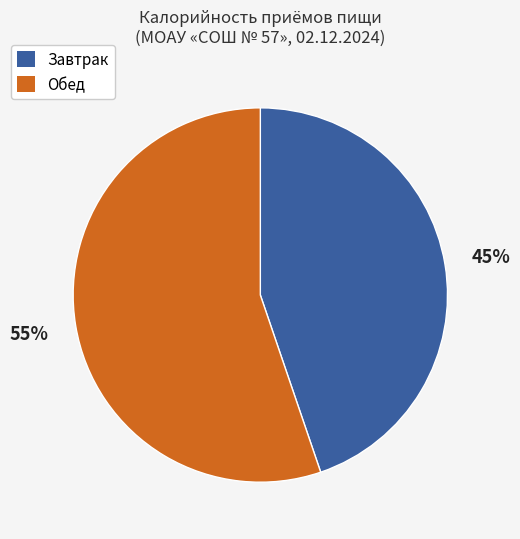

Is there any slice that represents more than half of the pie?

Yes